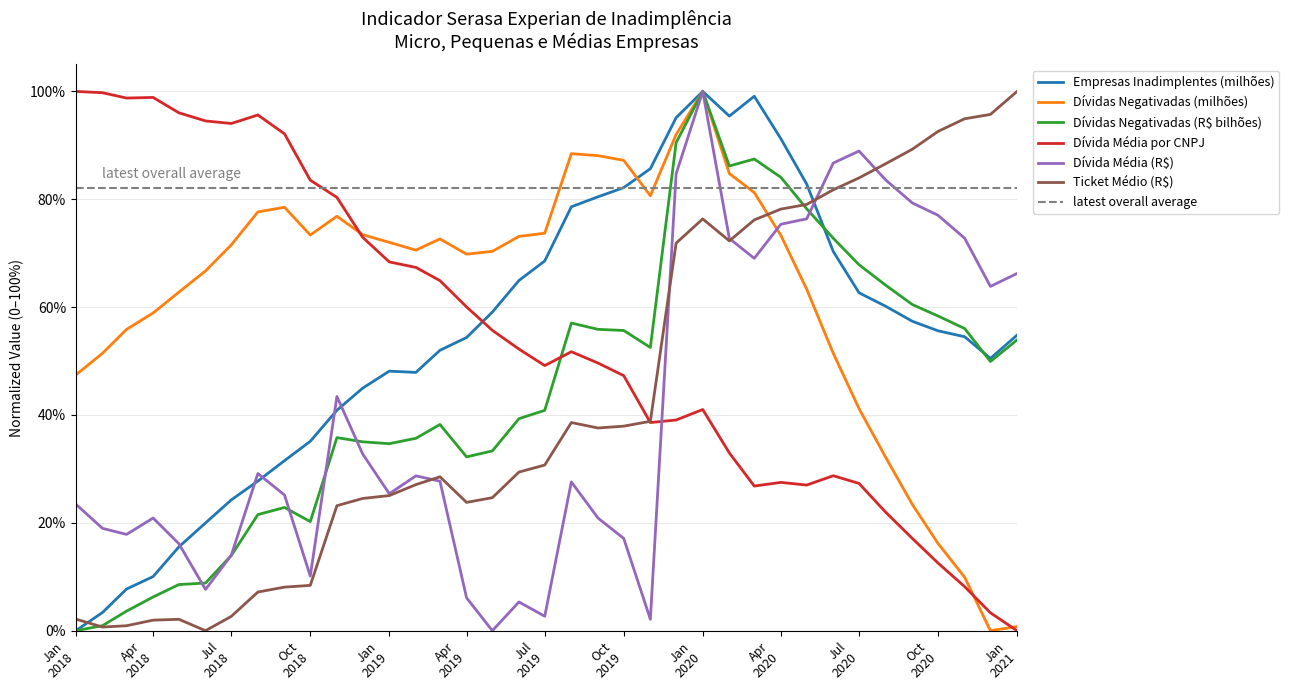

At which label is Ticket Médio (R$) closest to 0?

2018-06-01